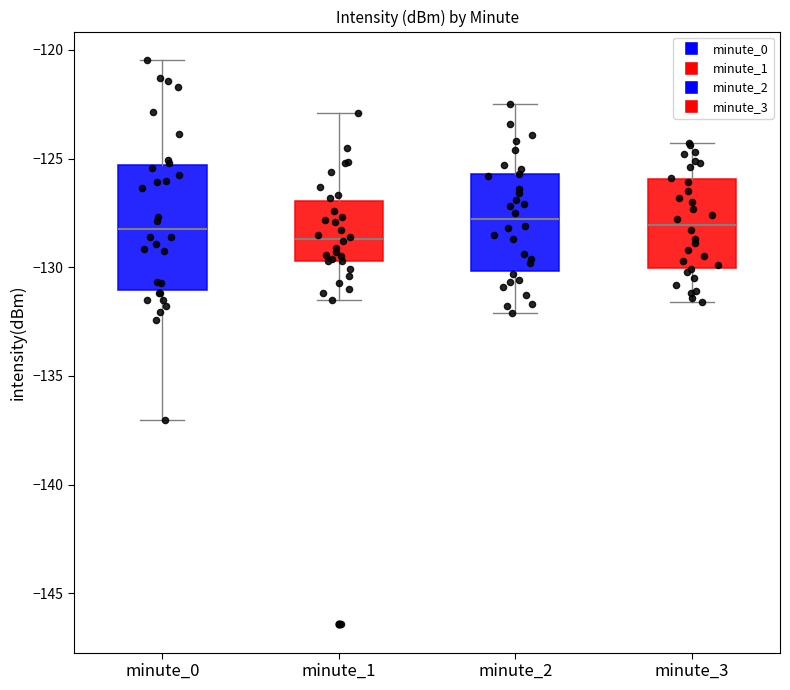

Reading left to right, transcribe this box plot: for each box, give where its median line is, the range the box spans, and where its two whiskers end, as read against the y-axis. The values are not printed on the chart, so give them approximately, as read against the axis.

minute_0: median -128.5, box -131.0 to -125.5, whiskers -137.0 to -120.5
minute_1: median -128.5, box -129.5 to -127.0, whiskers -131.5 to -123.0
minute_2: median -128.0, box -130.0 to -125.5, whiskers -132.0 to -122.5
minute_3: median -128.0, box -130.0 to -126.0, whiskers -131.5 to -124.5